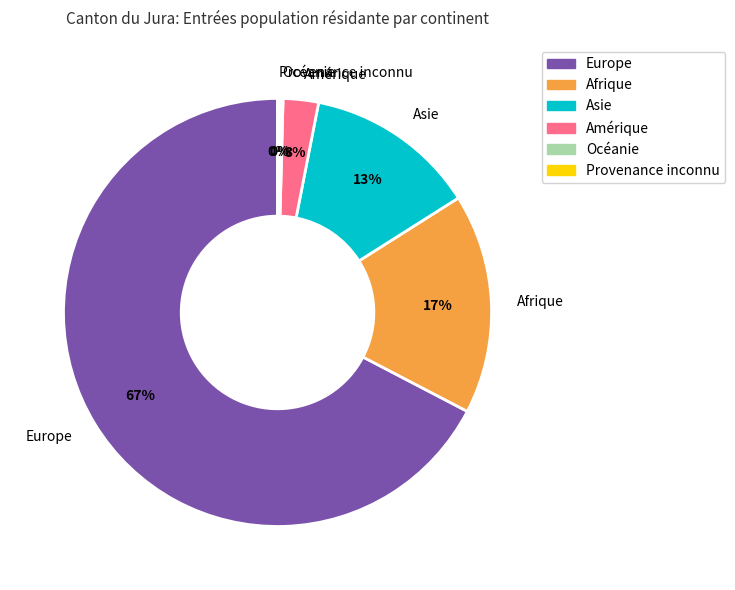

Combined, do Europe and Afrique account for over 50%?

Yes